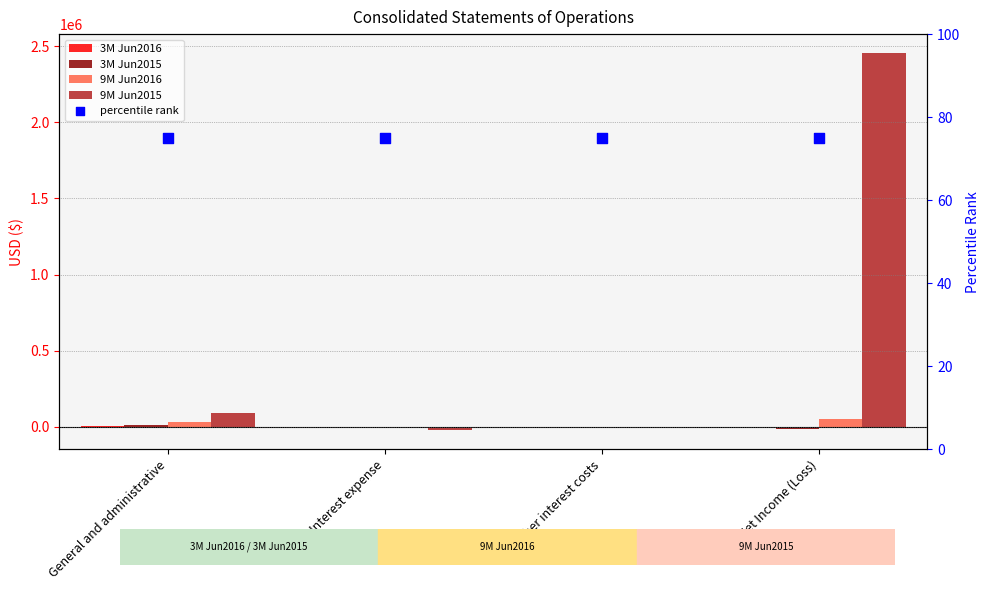

What is the total value across all series at Net Income (Loss)?

2481282